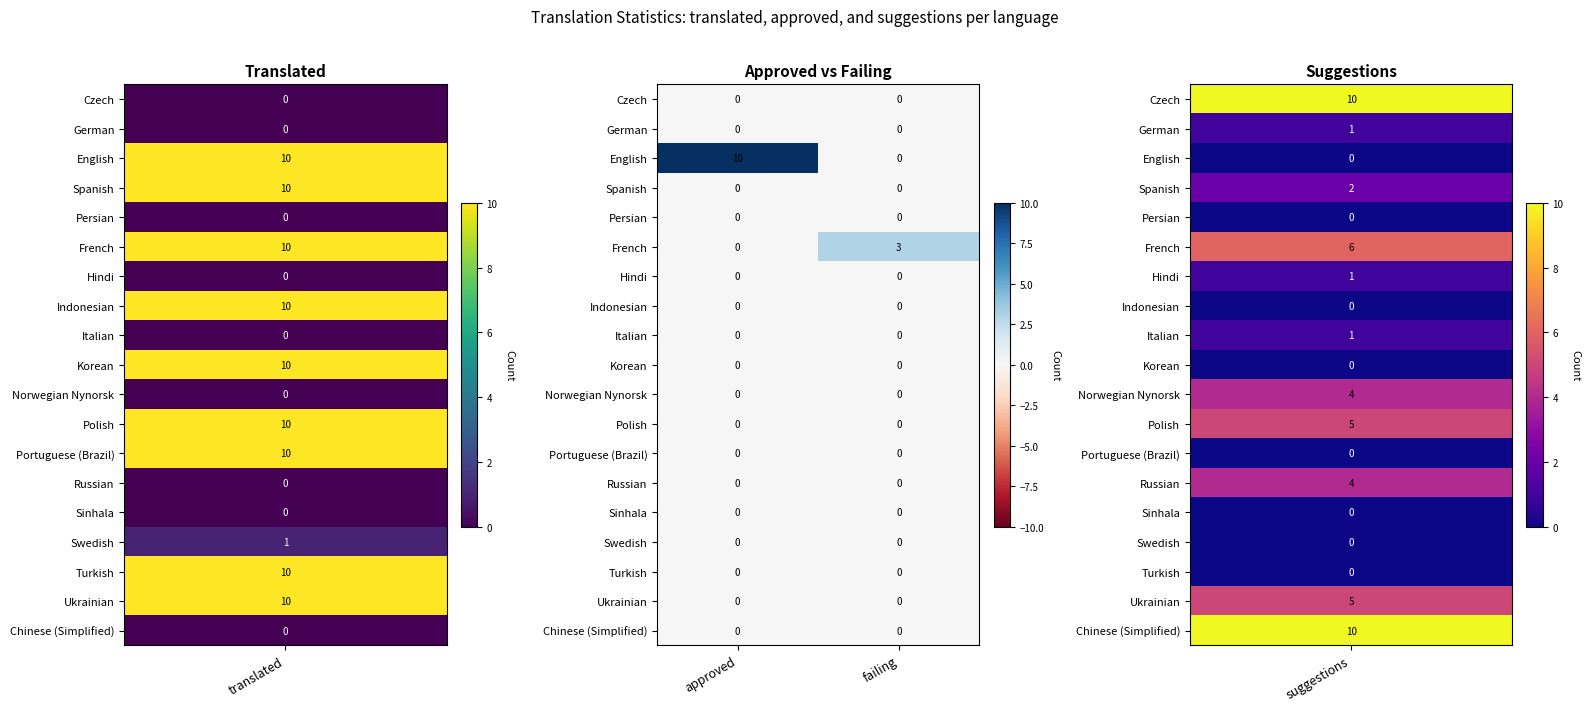

The value of Turkish at failing is 0. True or false?

True